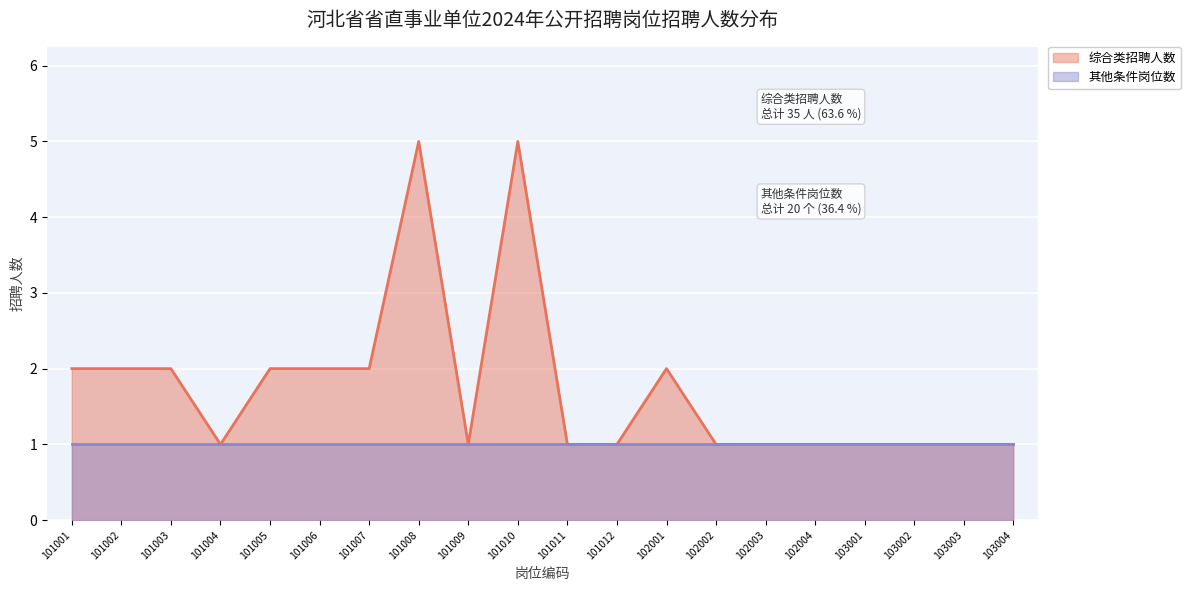

Rank the categories by value from lowest to highest.

101004, 101009, 101011, 101012, 102002, 102003, 102004, 103001, 103002, 103003, 103004, 101001, 101002, 101003, 101005, 101006, 101007, 102001, 101008, 101010